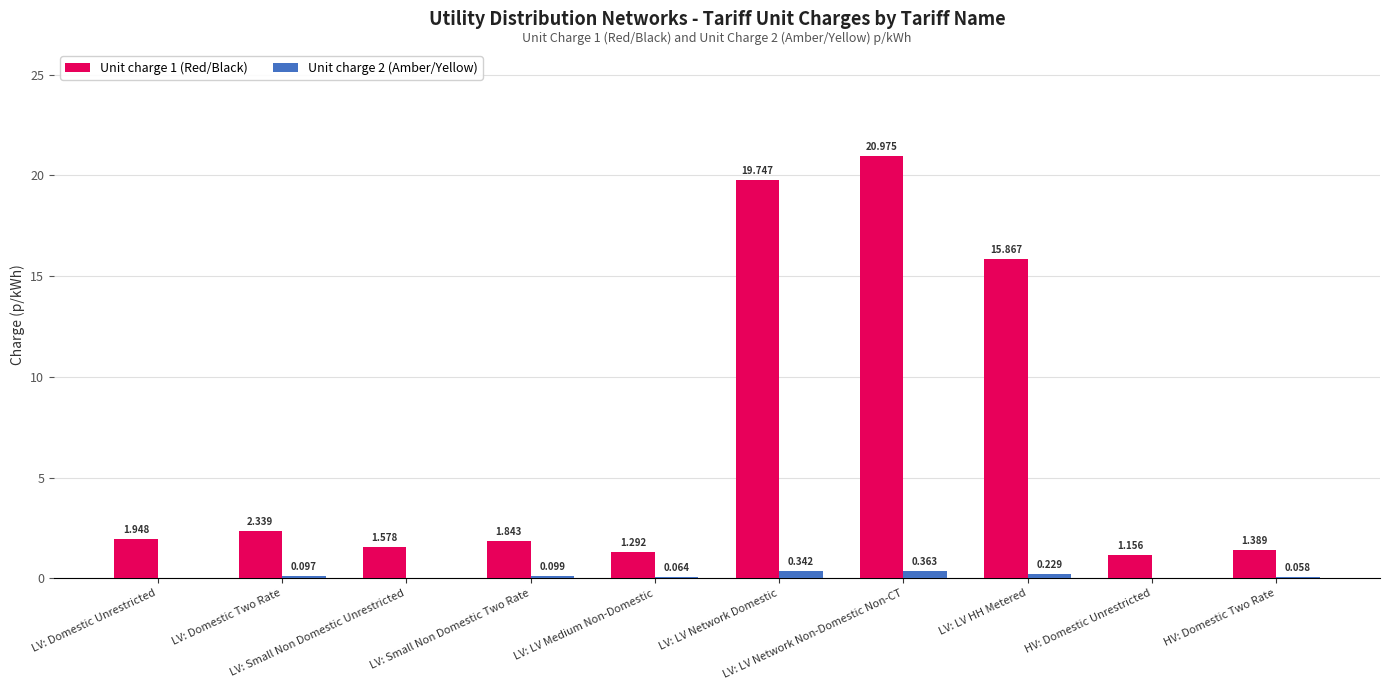

Which series has the largest range (max minus min)?

Unit charge 1 (Red/Black)